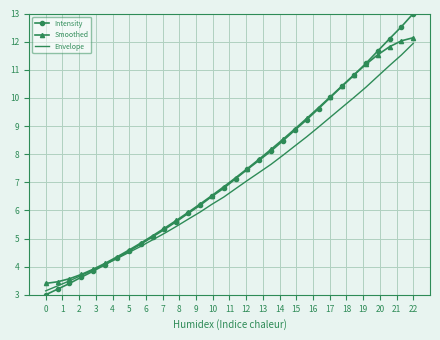

Which series has the largest range (max minus min)?

Intensity